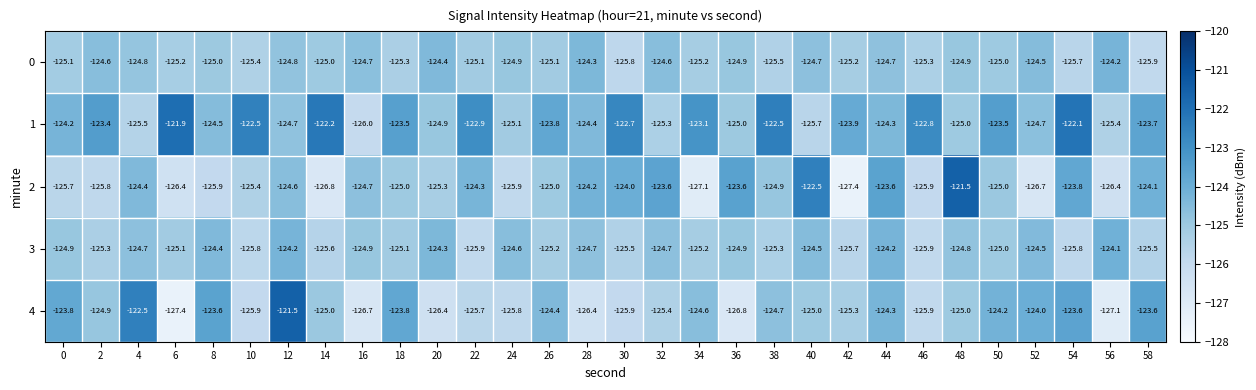

What is the sum of the 3 values at 40 and 56?

-248.6